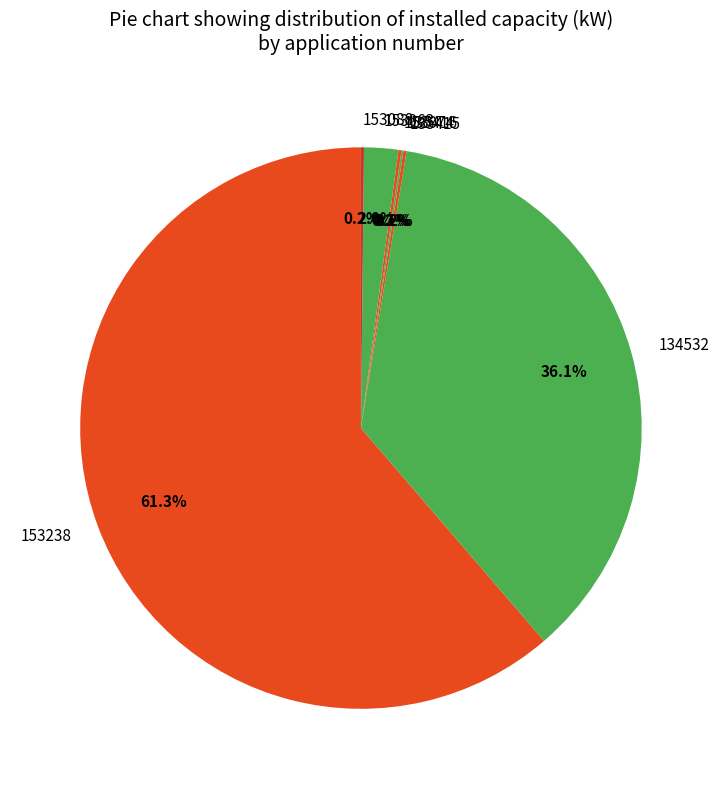

What is the largest slice in the pie chart?

153238